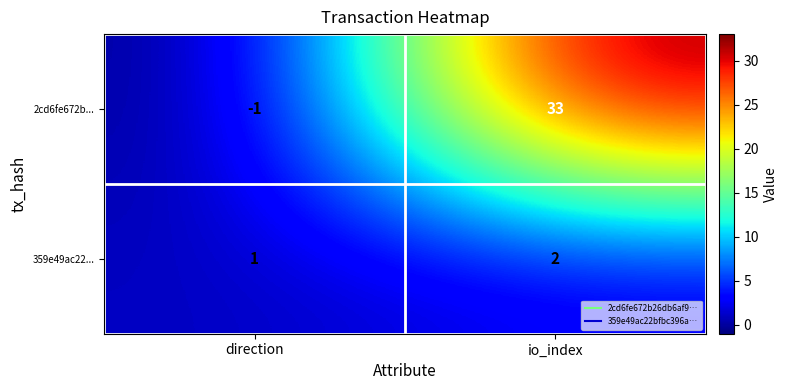

What is the sum of the 2cd6fe672b... values at direction and io_index?

32